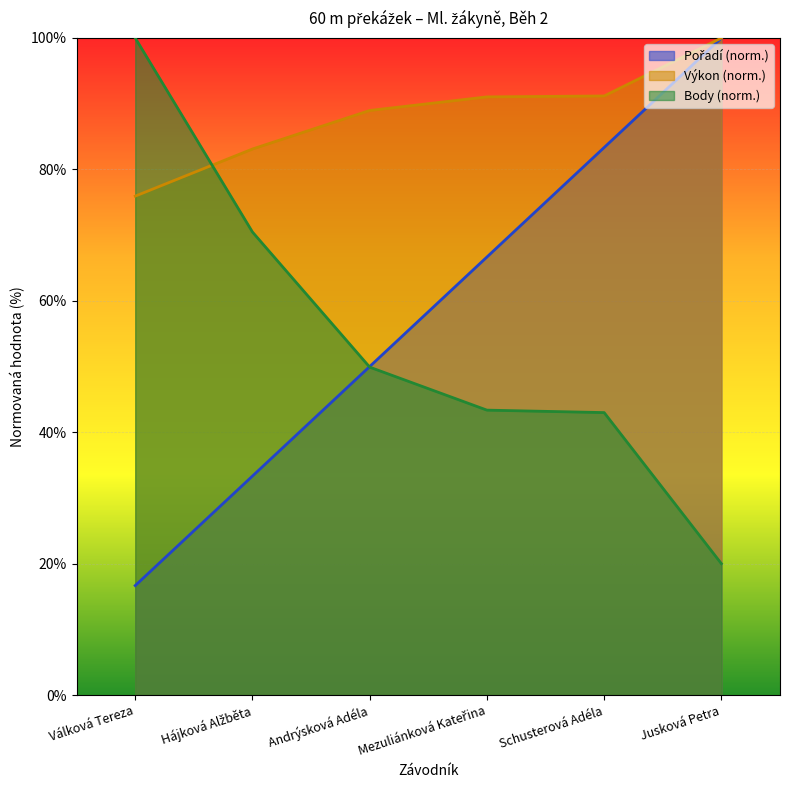

How many data points in Pořadí are less than 66?

3